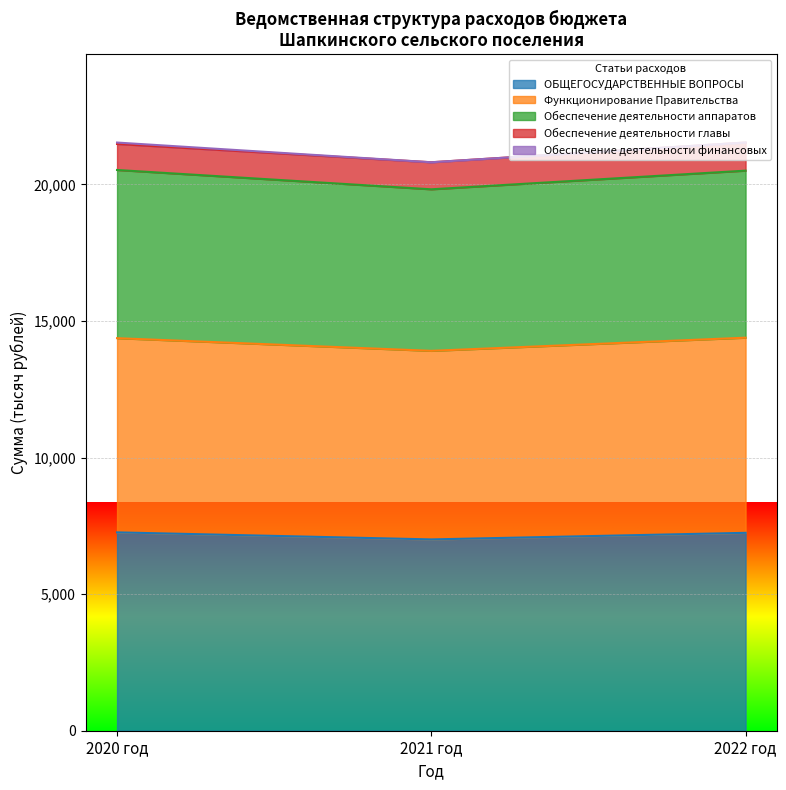

At which label is Функционирование Правительства closest to 21172?

2020 год